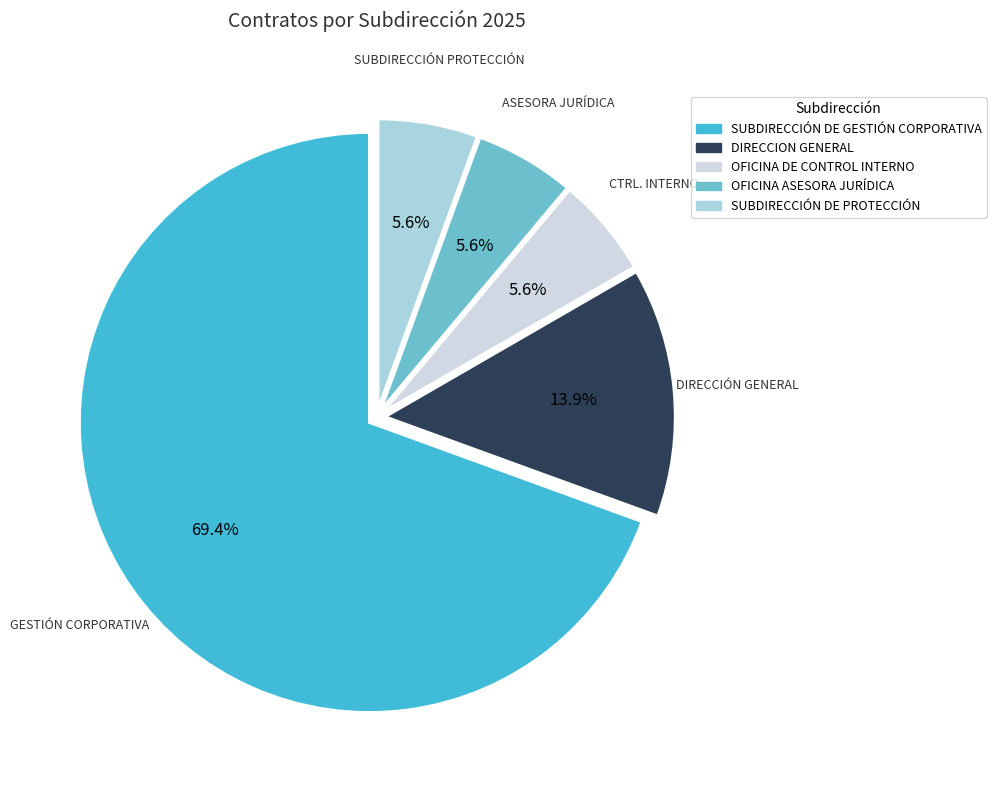

Combined, do OFICINA ASESORA JURÍDICA and DIRECCION GENERAL account for over 50%?

No